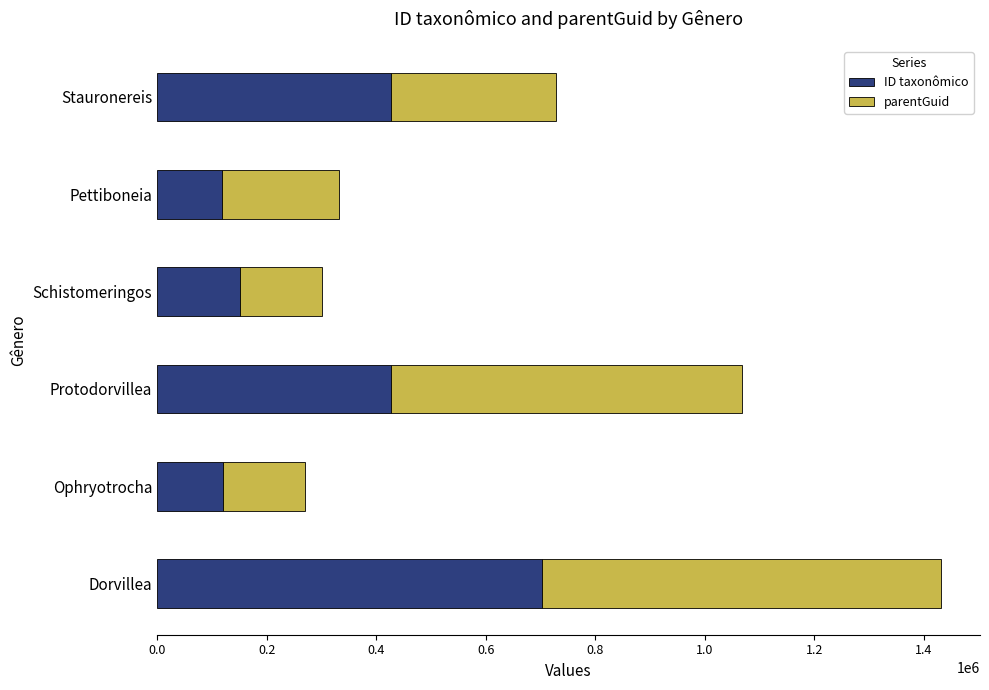

What is the highest value of the ID taxonômico series?

702870